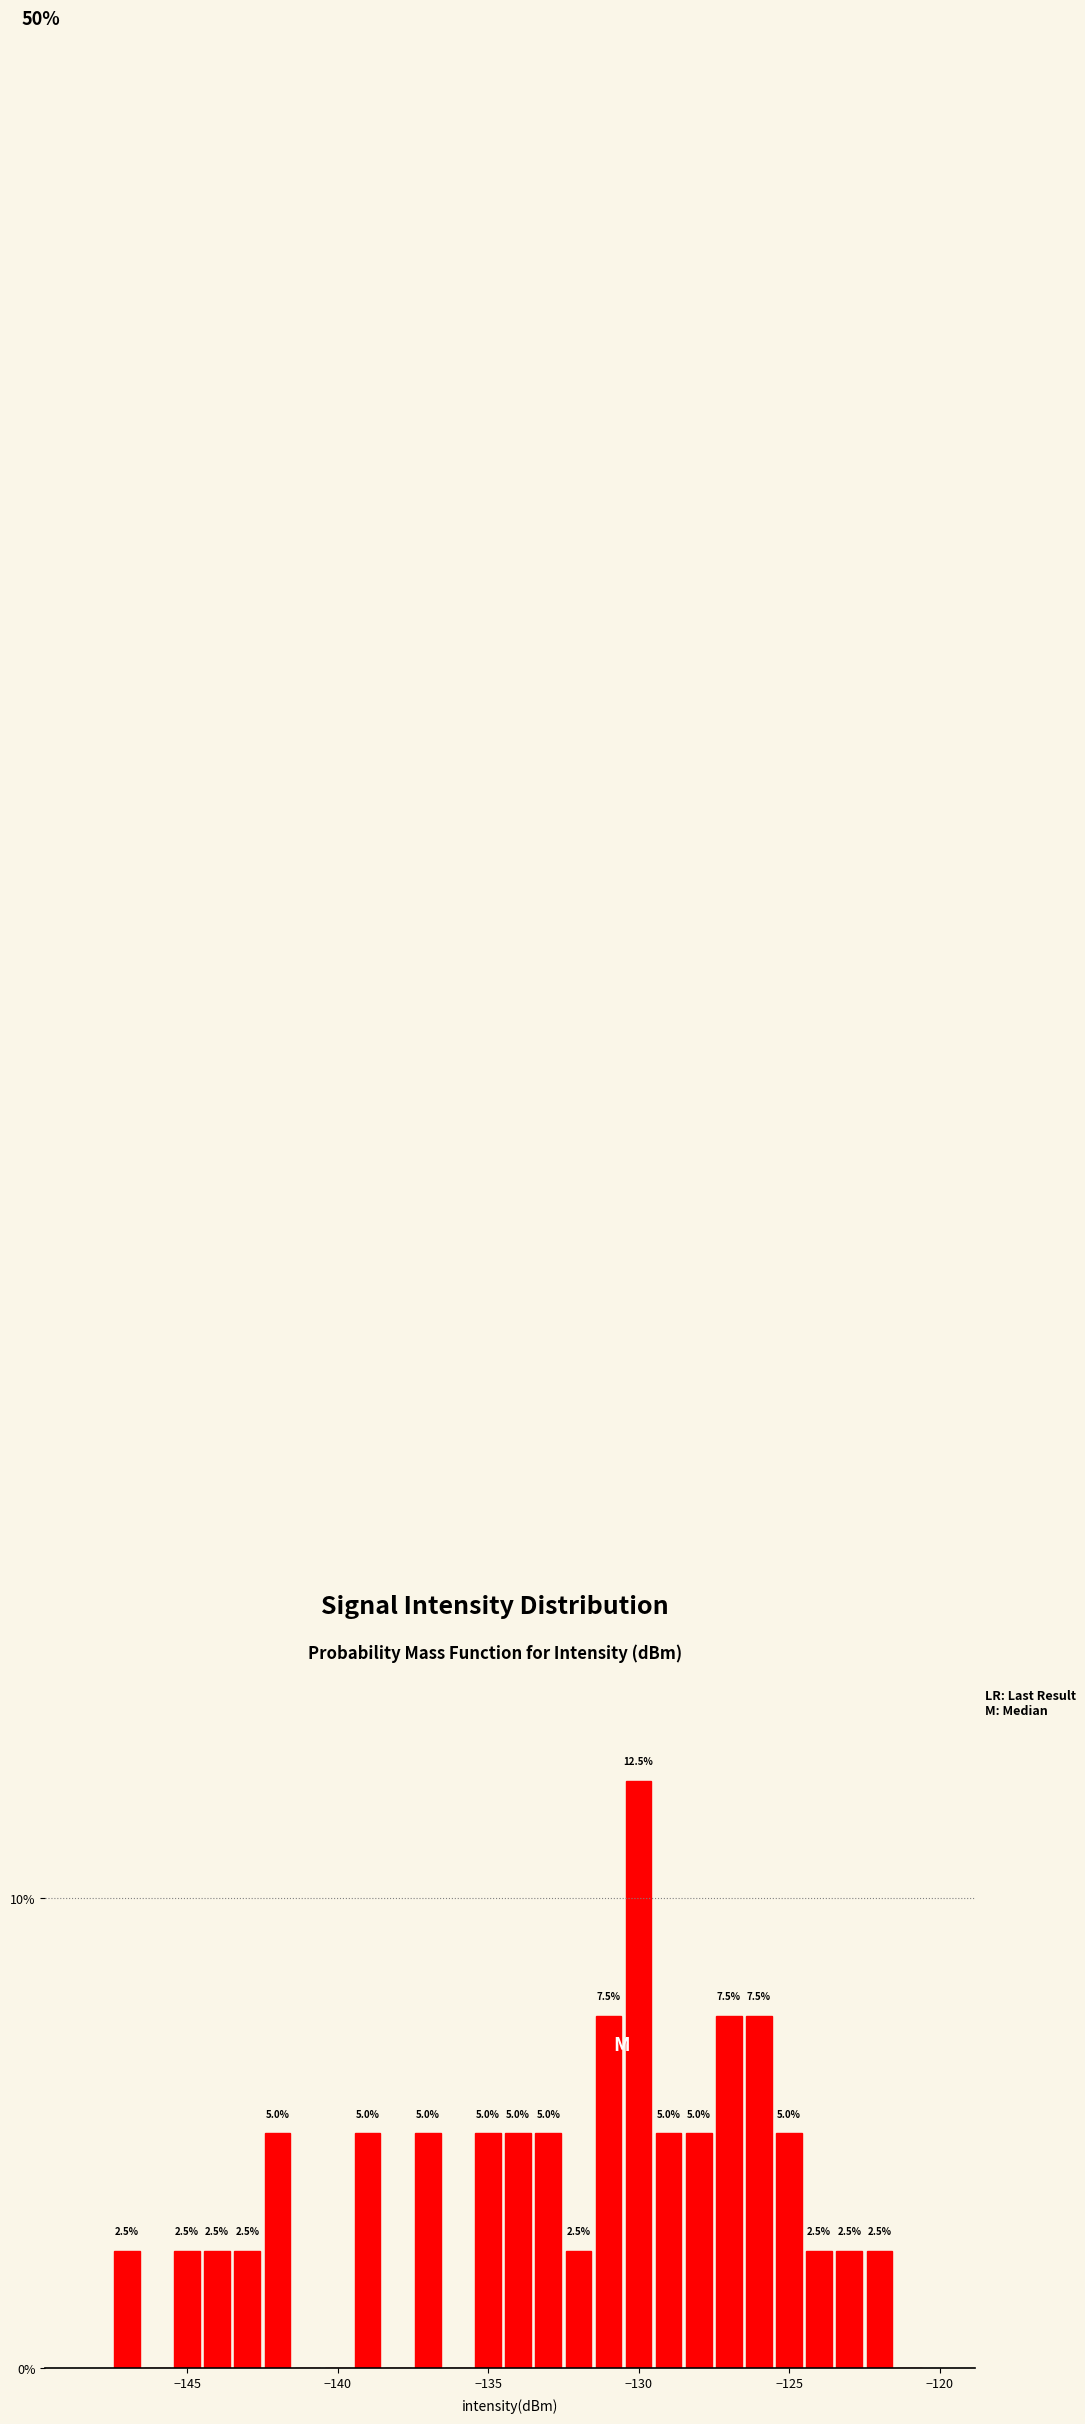

Around what value on the x-axis is the tallest bar? Give the approximate position of its centre, as read against the axis.

-130.0